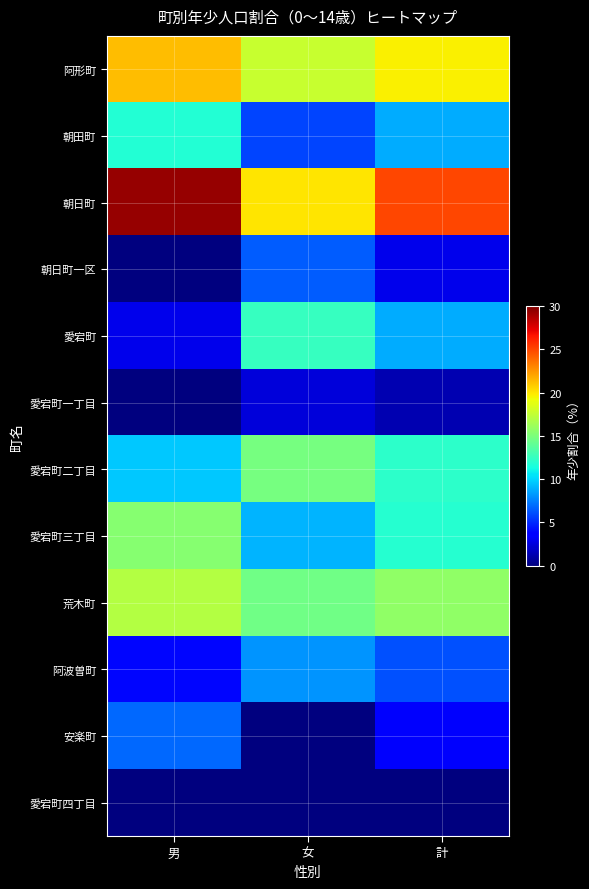

What is the difference between the highest and lowest values at 男?

29.4